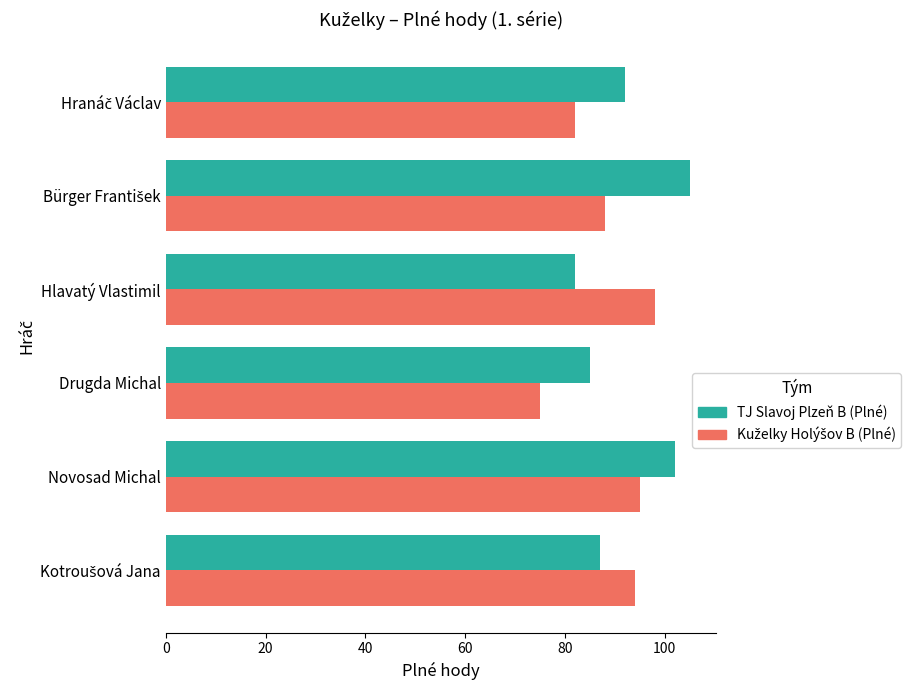

How many distinct data groups are displayed?

2